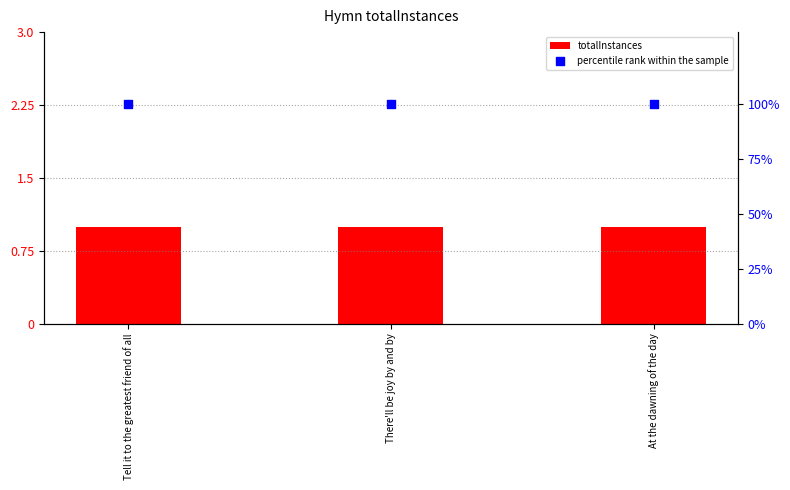

Which series contains the lowest Y value?

totalInstances